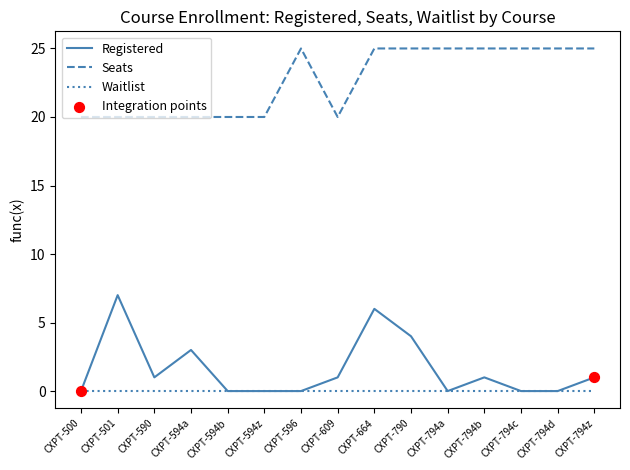

What is the spread (max minus min) of values at CXPT-664?

25